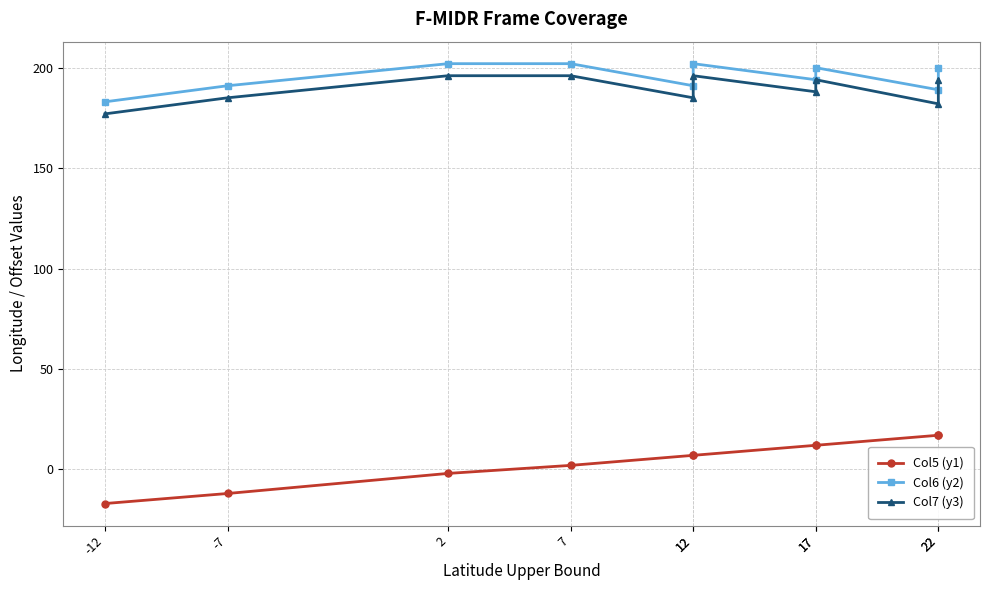

Which has a higher value, 12 or 17?

17